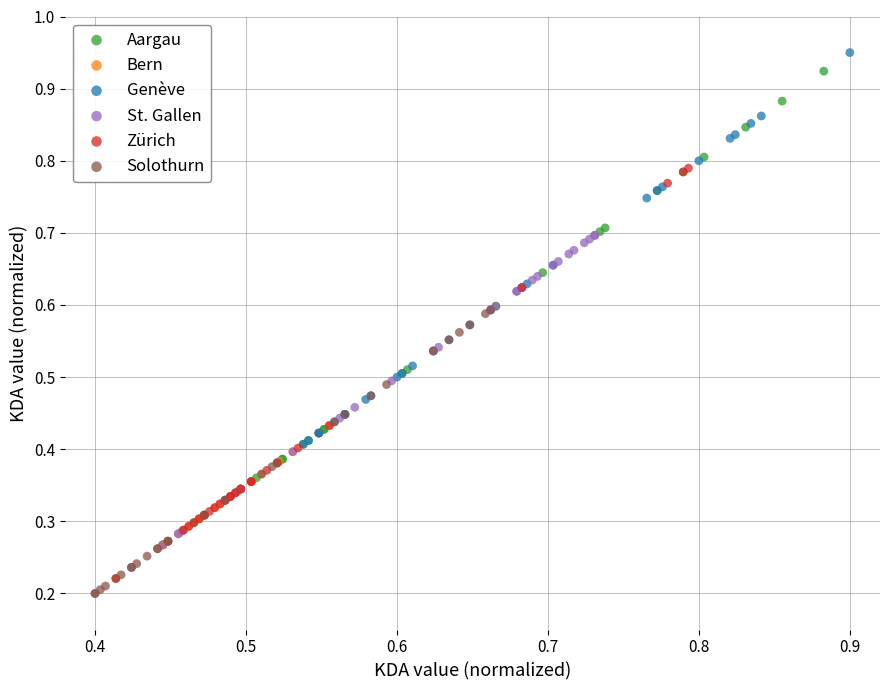

What are all the series names shown in the legend?

Aargau, Bern, Genève, St. Gallen, Zürich, Solothurn